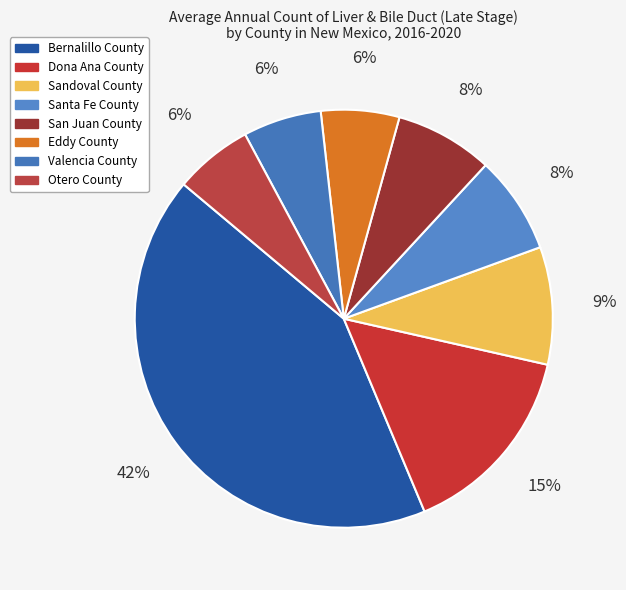

What is the ratio of the value at Eddy County to the value at Sandoval County?

0.7